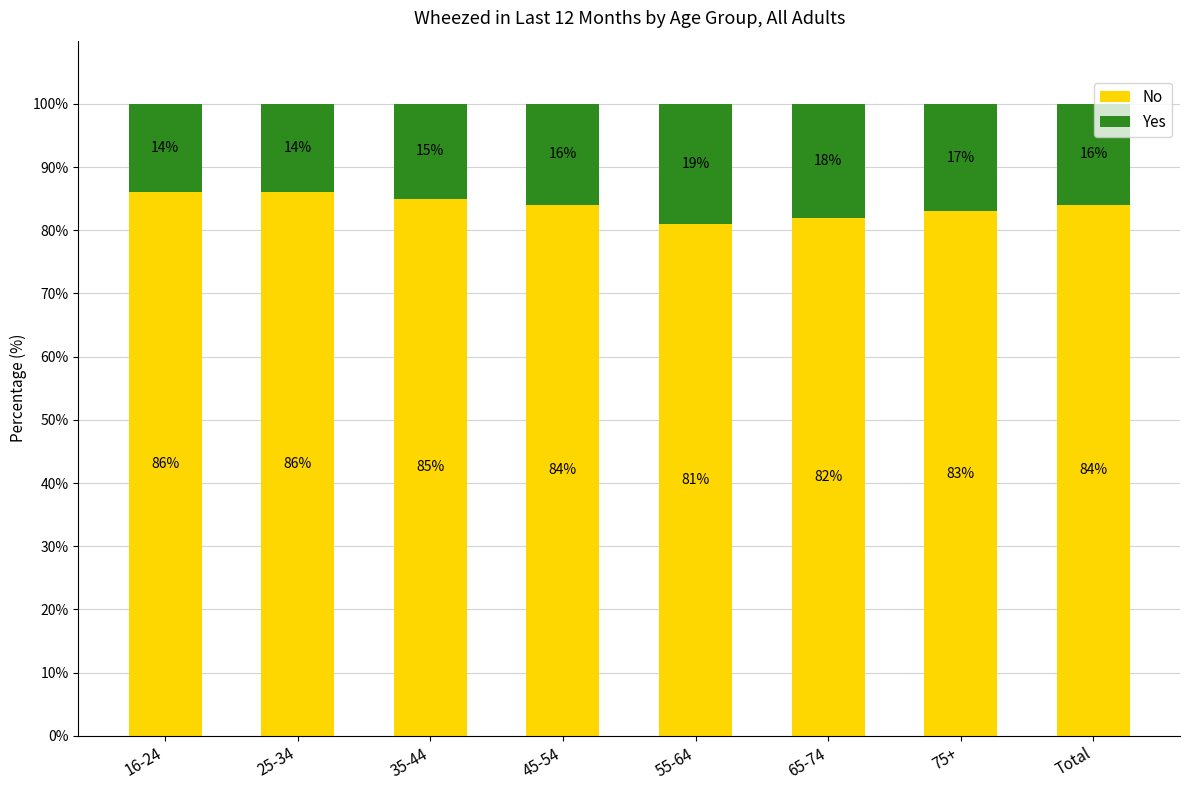

What is the minimum value for No?

81